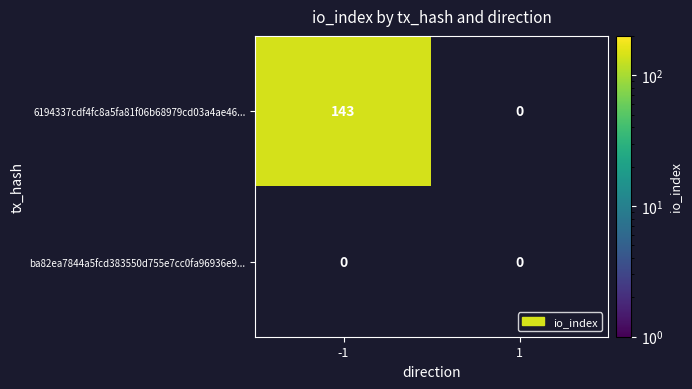

Is it true that 6194337cdf4fc8a5fa81f06b68979cd03a4ae46... equals 143 at -1?

True